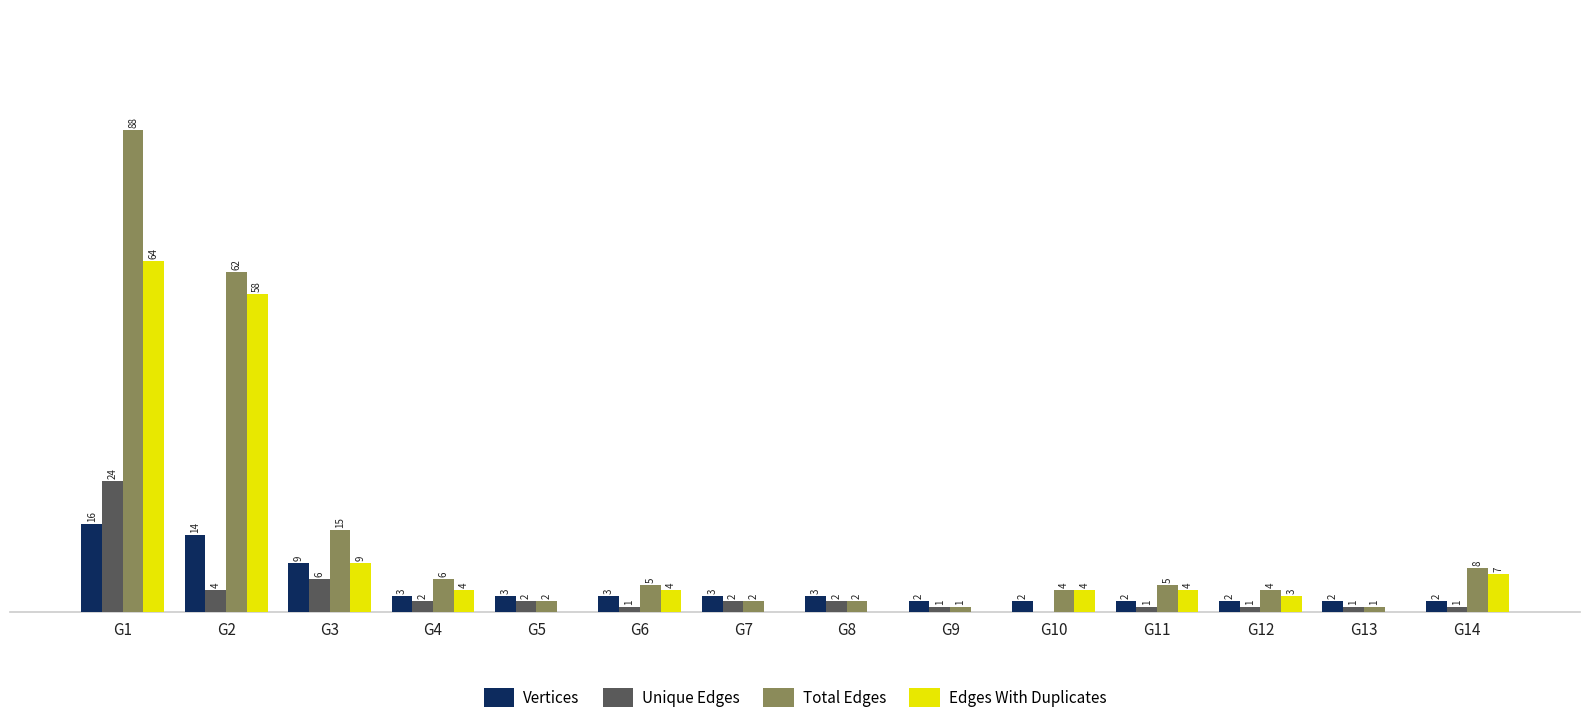

Which series has the largest total across all categories?

Total Edges